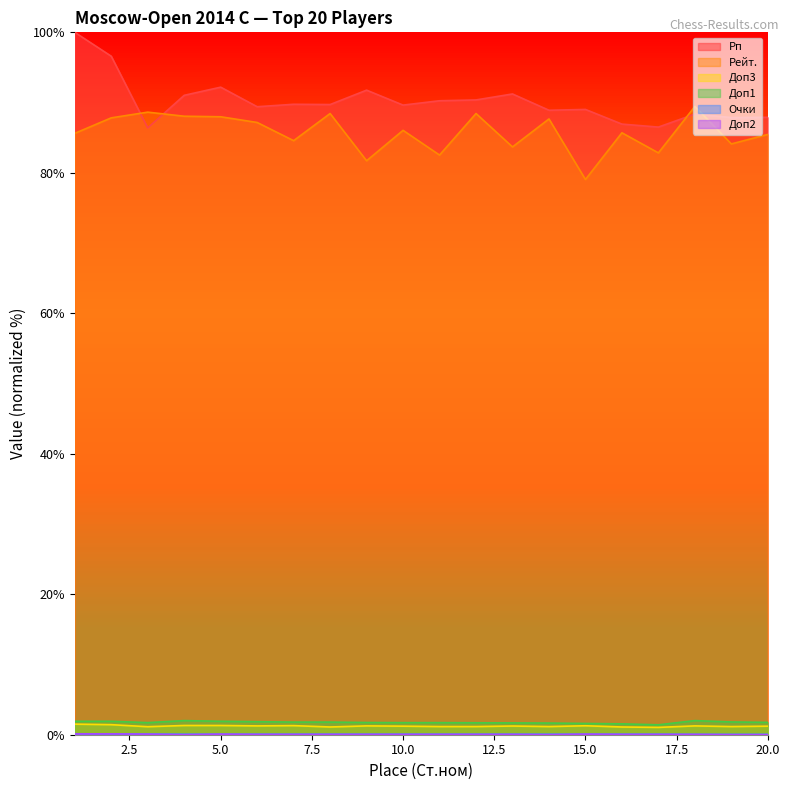

Reading right to left, transcribe all the data shown in this chart.

Рп: 20=87.9	19=87.9	18=88.4	17=86.5	16=86.9	15=89.0	14=88.9	13=91.2	12=90.4	11=90.3	10=89.6	9=91.8	8=89.7	7=89.8	6=89.4	5=92.2	4=91.0	3=86.4	2=96.6	1=100.0
Рейт.: 20=85.5	19=84.1	18=89.4	17=82.8	16=85.7	15=79.0	14=87.7	13=83.7	12=88.4	11=82.5	10=86.0	9=81.7	8=88.4	7=84.6	6=87.2	5=88.0	4=88.1	3=88.6	2=87.8	1=85.6
Доп3: 20=1.2	19=1.2	18=1.3	17=1.0	16=1.1	15=1.3	14=1.2	13=1.2	12=1.2	11=1.2	10=1.2	9=1.3	8=1.1	7=1.3	6=1.3	5=1.3	4=1.3	3=1.1	2=1.4	1=1.5
Доп1: 20=1.8	19=1.8	18=2.0	17=1.4	16=1.5	15=1.6	14=1.7	13=1.7	12=1.7	11=1.7	10=1.7	9=1.7	8=1.8	7=1.8	6=1.9	5=1.9	4=2.0	3=1.7	2=1.9	1=1.9
Очки: 20=0.1	19=0.1	18=0.1	17=0.1	16=0.1	15=0.1	14=0.1	13=0.1	12=0.1	11=0.1	10=0.1	9=0.1	8=0.1	7=0.1	6=0.1	5=0.1	4=0.1	3=0.1	2=0.1	1=0.1
Доп2: 20=0.0	19=0.0	18=0.0	17=0.0	16=0.0	15=0.1	14=0.0	13=0.0	12=0.0	11=0.0	10=0.0	9=0.0	8=0.0	7=0.0	6=0.0	5=0.1	4=0.0	3=0.1	2=0.1	1=0.1